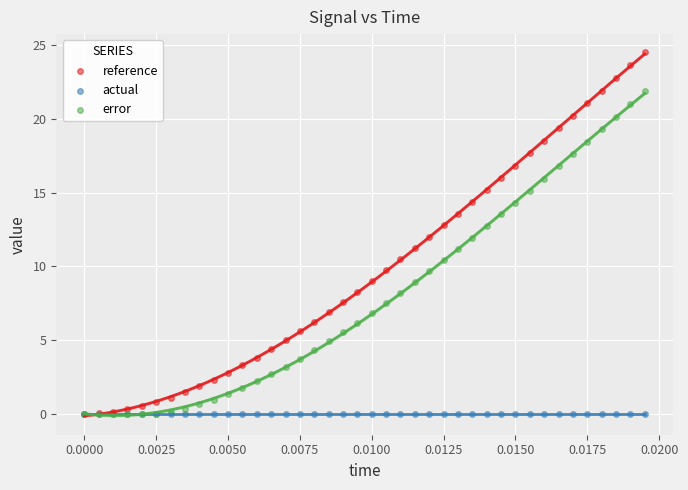

Which series reaches the maximum Y coordinate?

reference